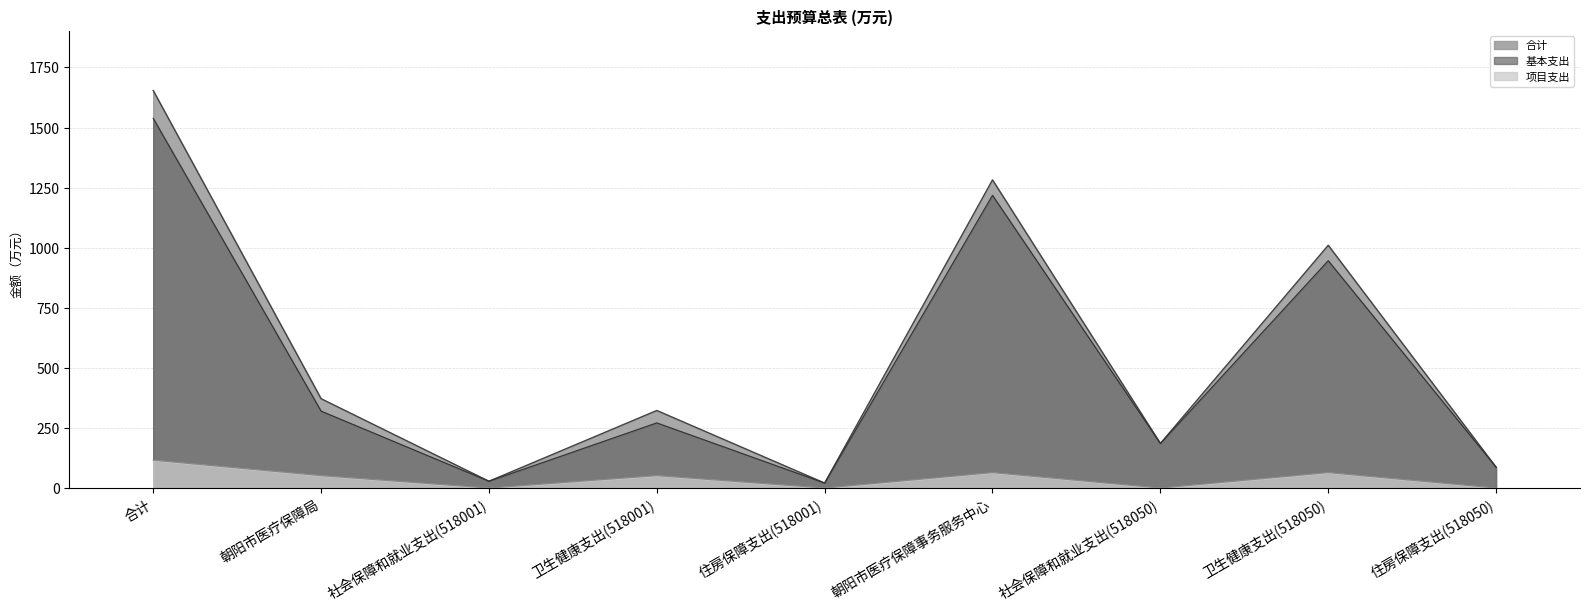

Does the chart have visible grid lines?

Yes